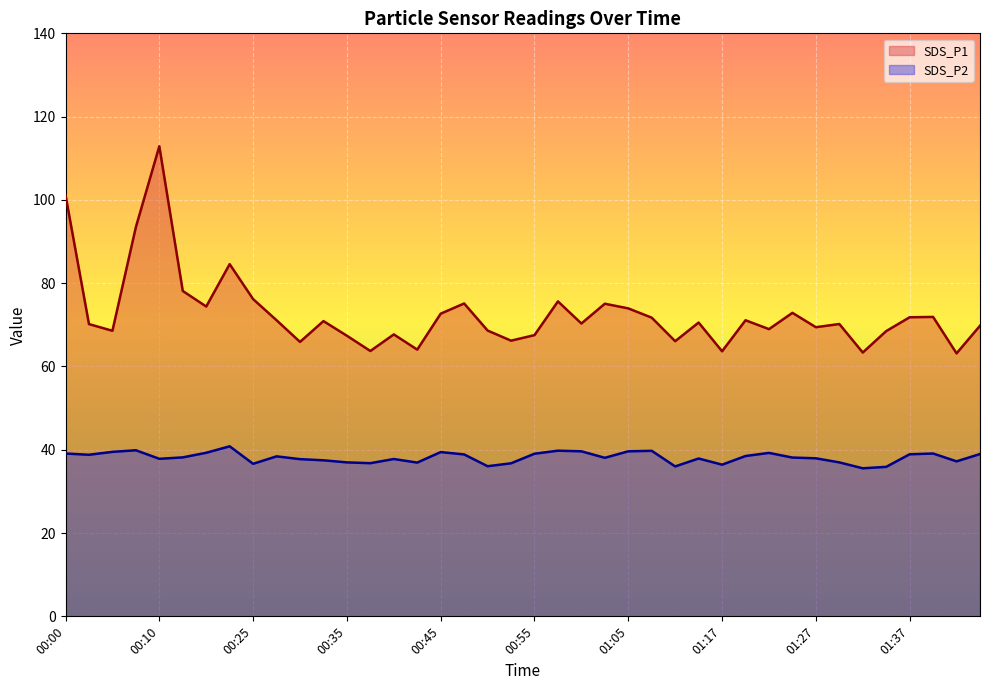

In SDS_P1, how many points are higher than both neighbors (excluding endpoints)?

12